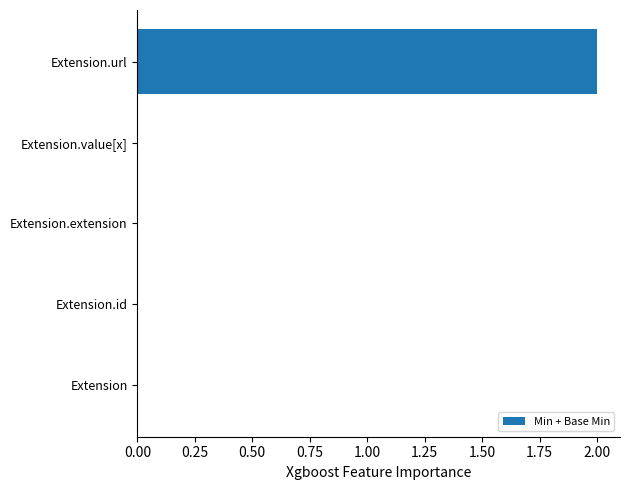

Is it true that the value at Extension.extension is 1?

False